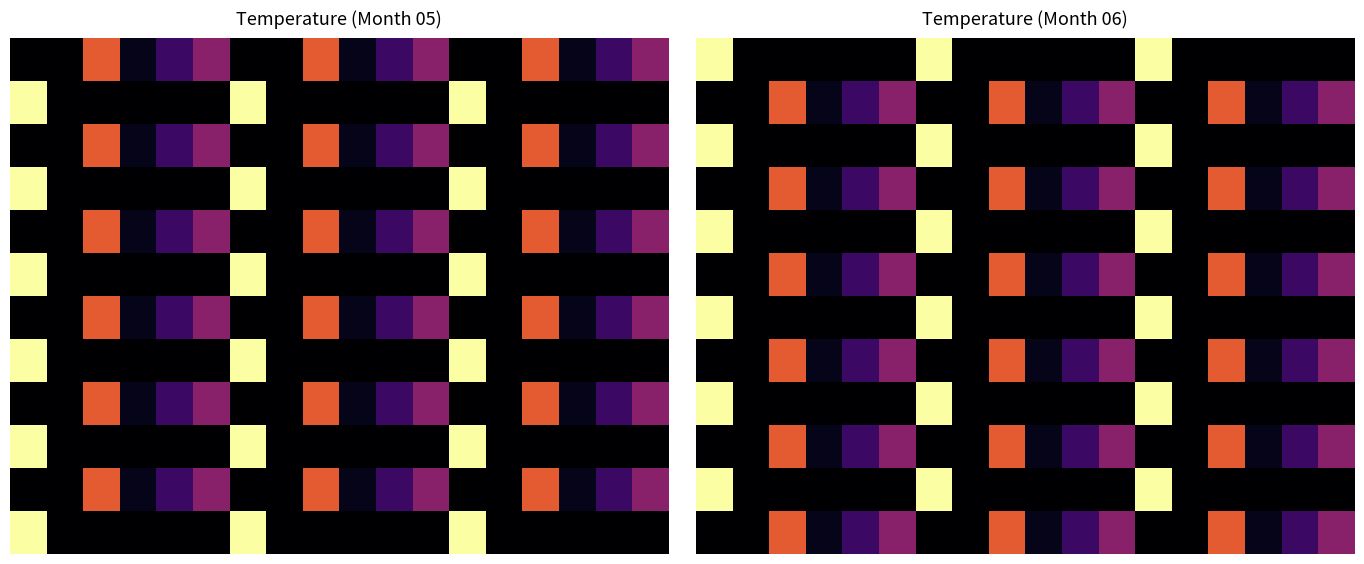

At how many categories does at least one series exceed 17?

9